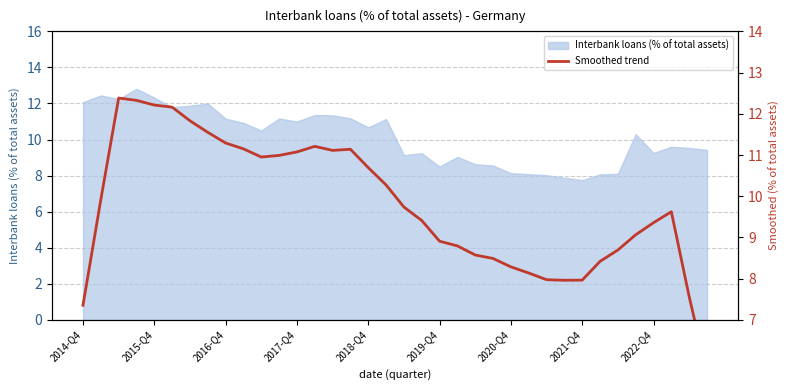

What position from the right is 27?

9